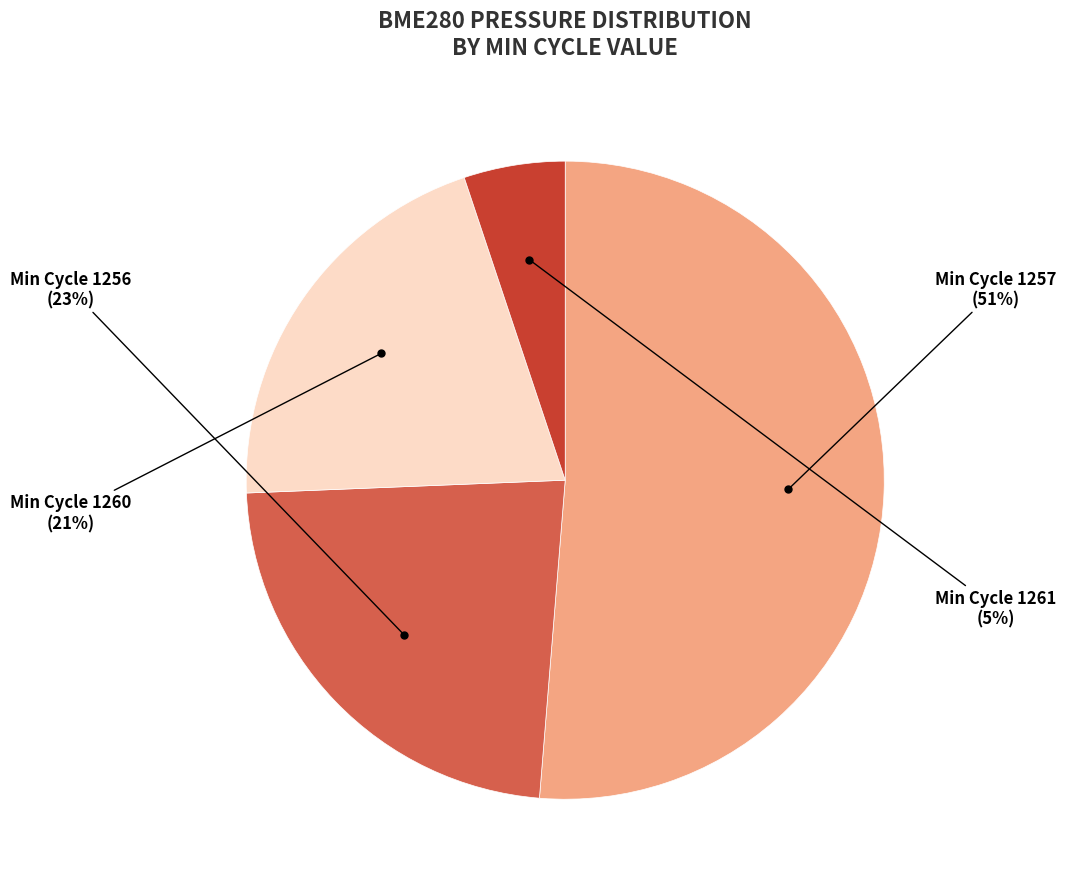

To the nearest percent, what is the difference between the largest and smallest slice percentages?

46%